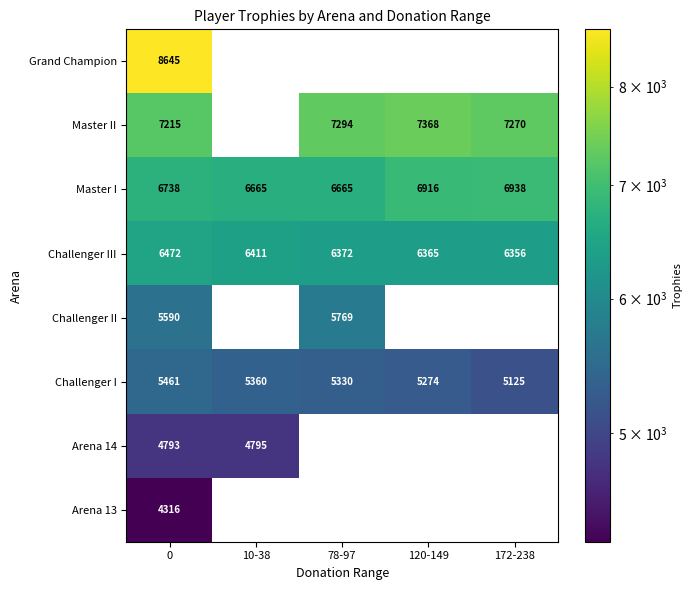

The Master I series shows 11962 at 120-149. True or false?

False